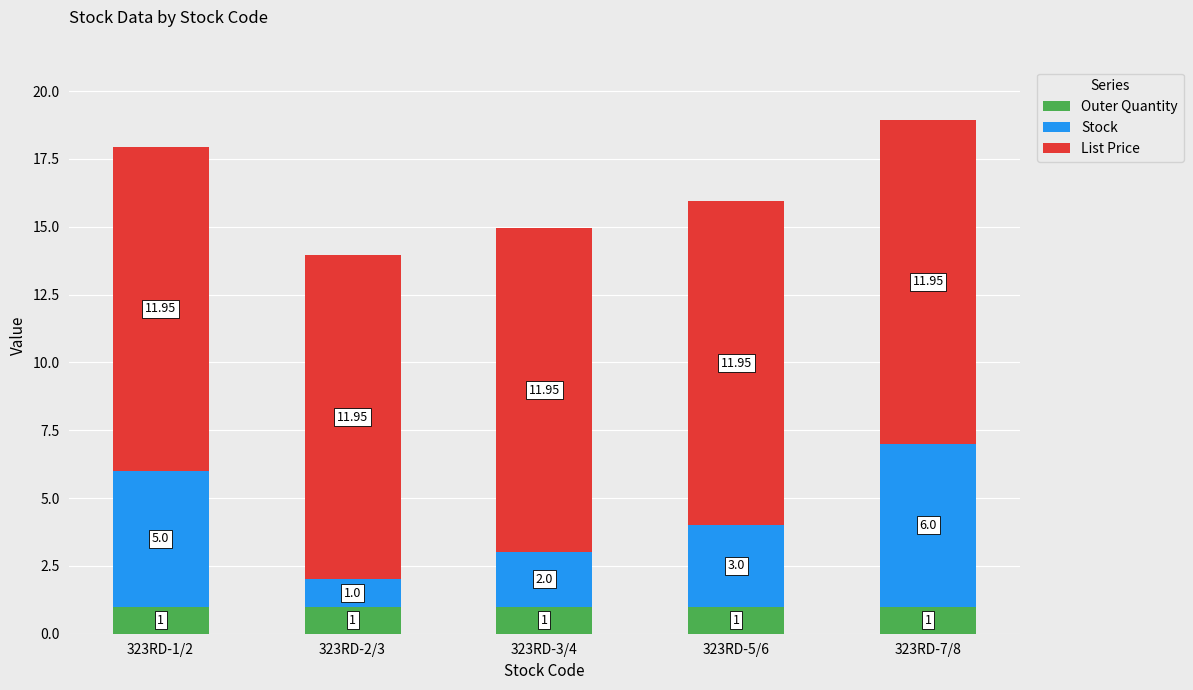

What is the sum of all Outer Quantity values?

5.0